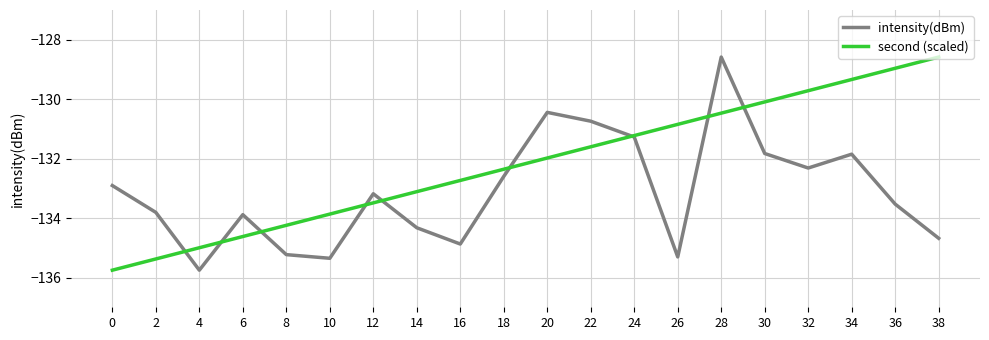

What is the spread (max minus min) of values at 30?

1.7